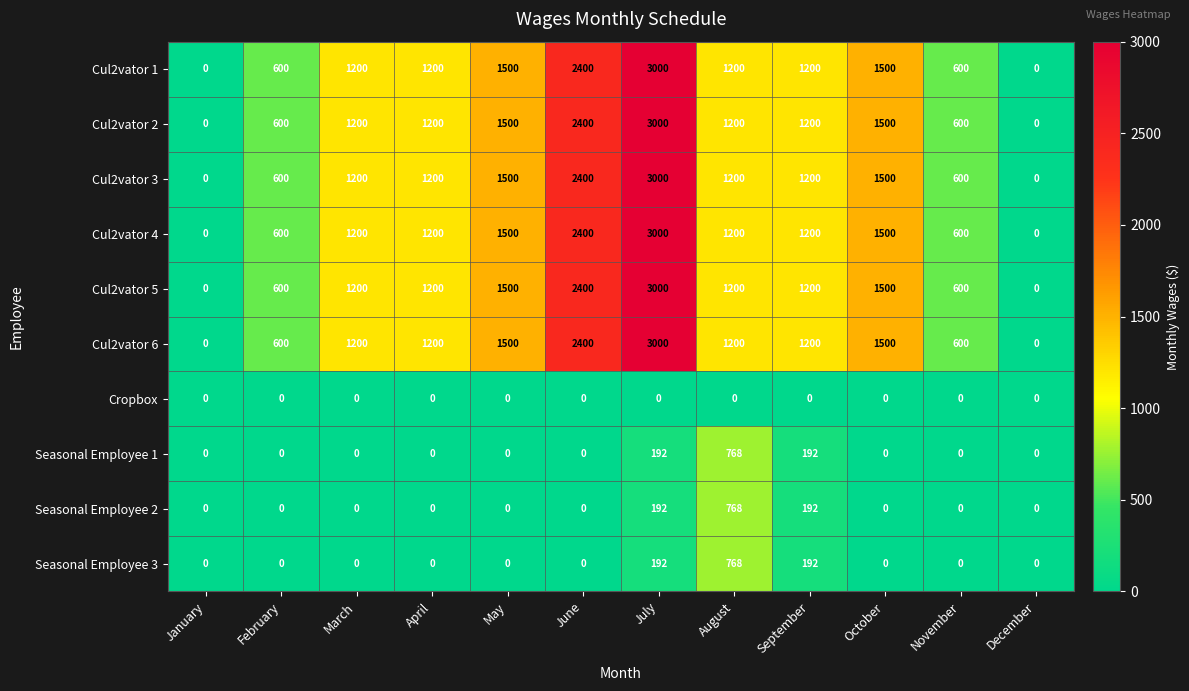

Which label corresponds to the largest value in the chart?

July